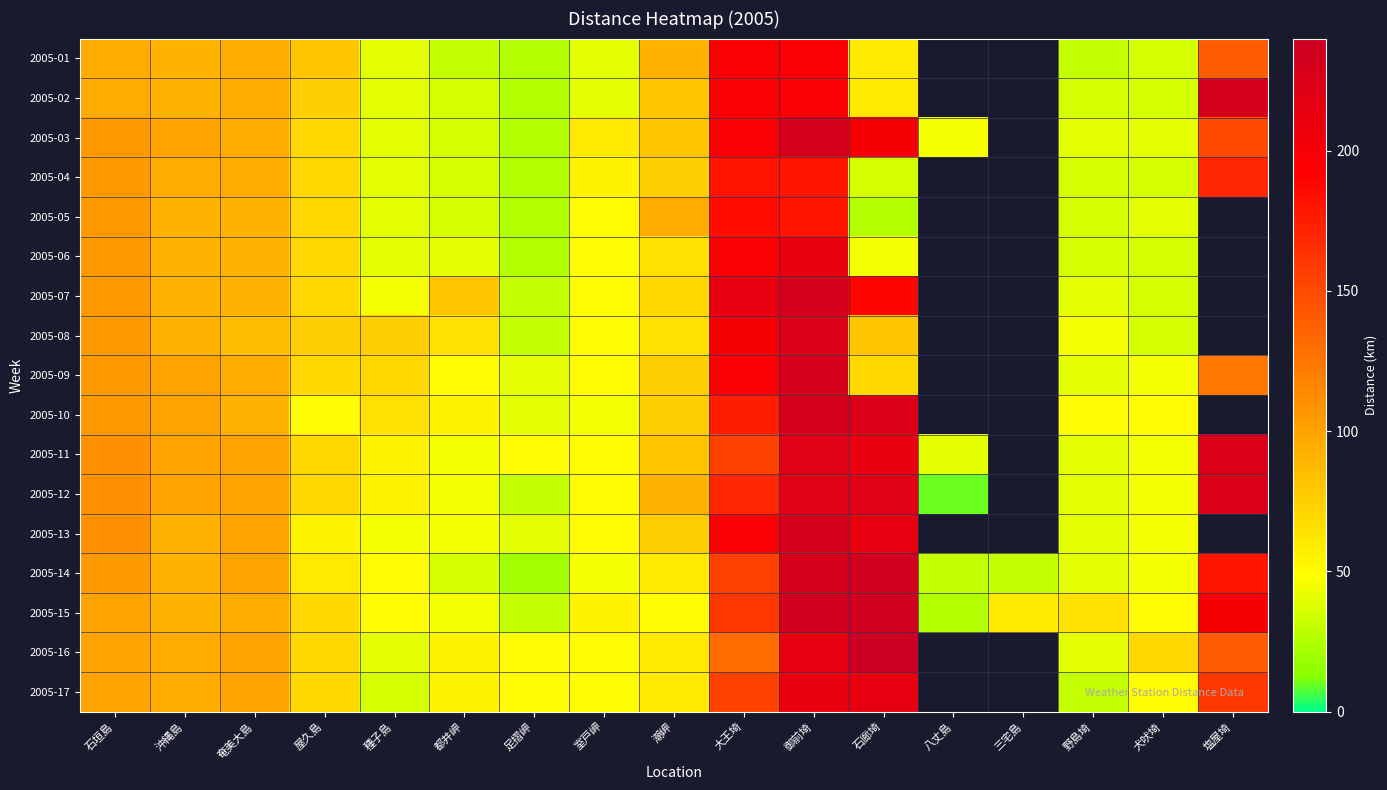

How many data points does each series have?

17